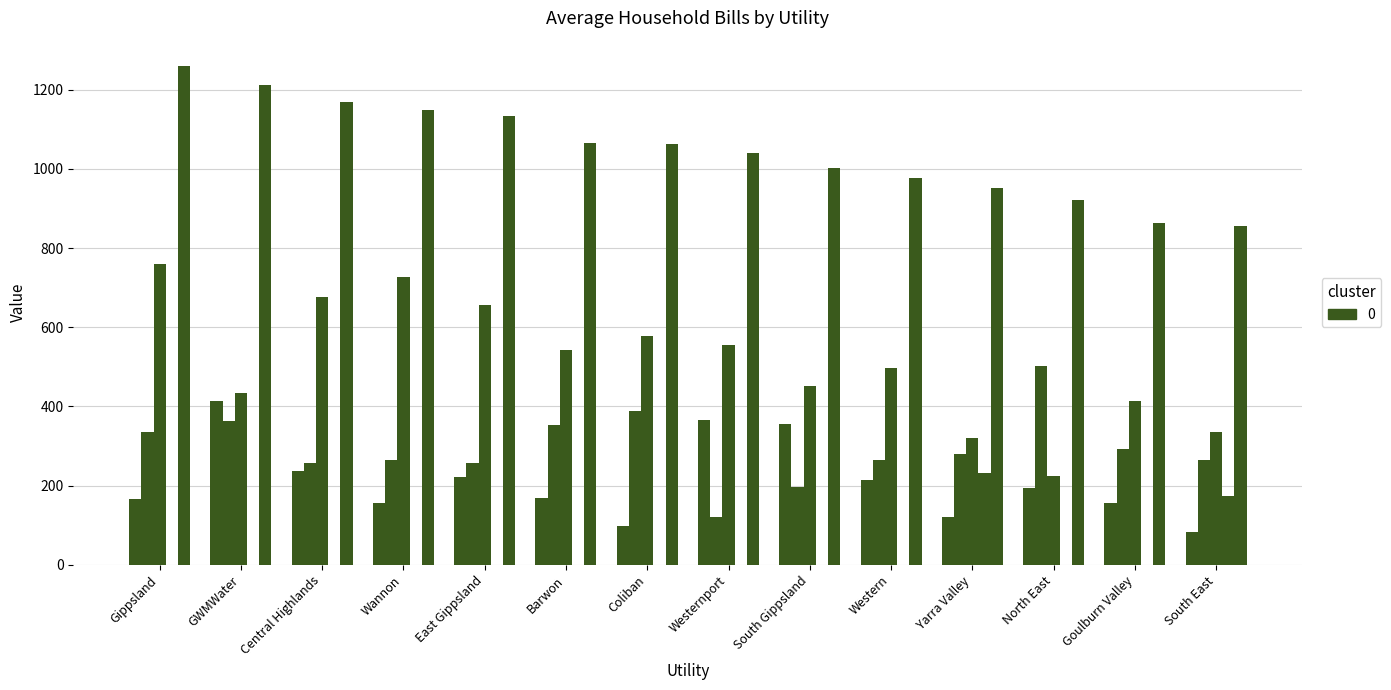

What is the label of the 1st bar from the left?

Gippsland